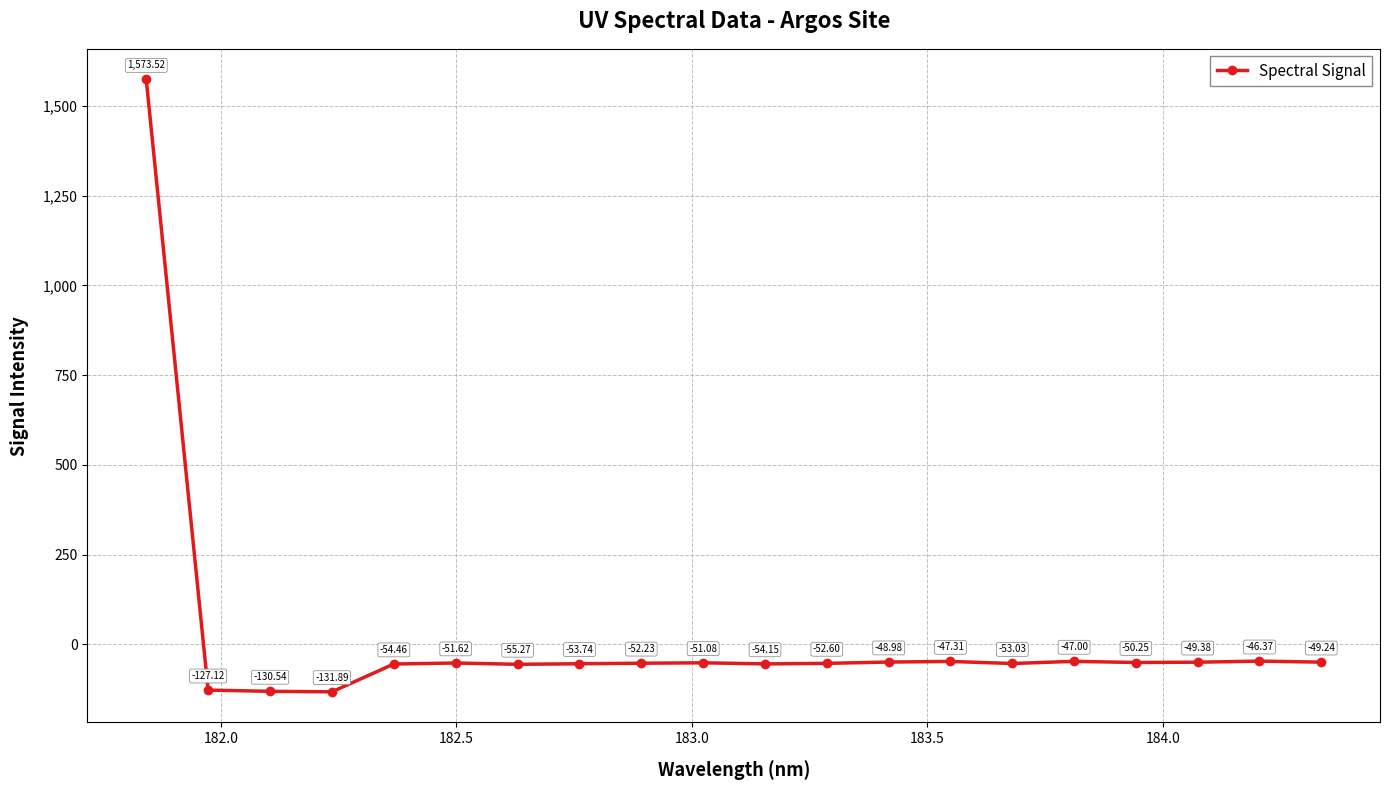

True or false: there are more than 1 points higher than both neighbors.

True